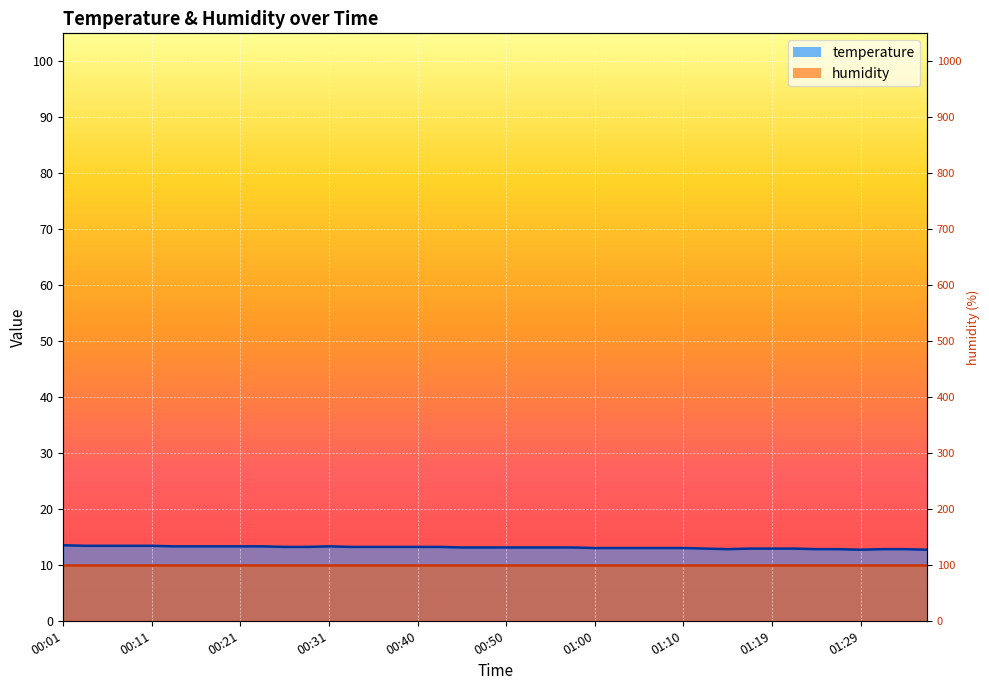

At which category does the chart reach its minimum across all series?

01:29